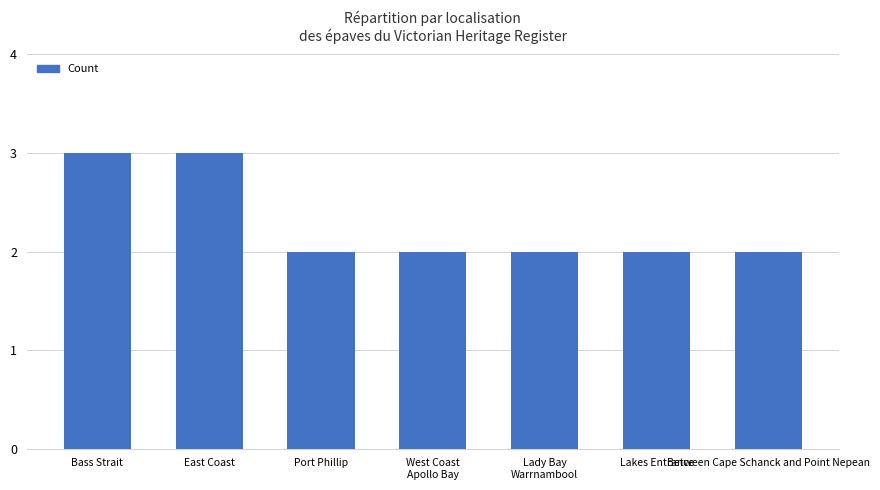

True or false: the data shows 3 at Between Cape Schanck and Point Nepean.

False